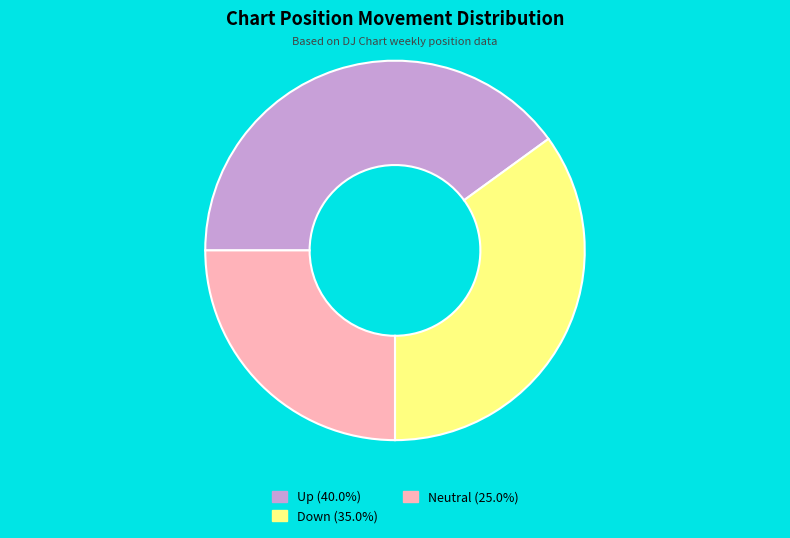

Count the number of slices in the pie.

3